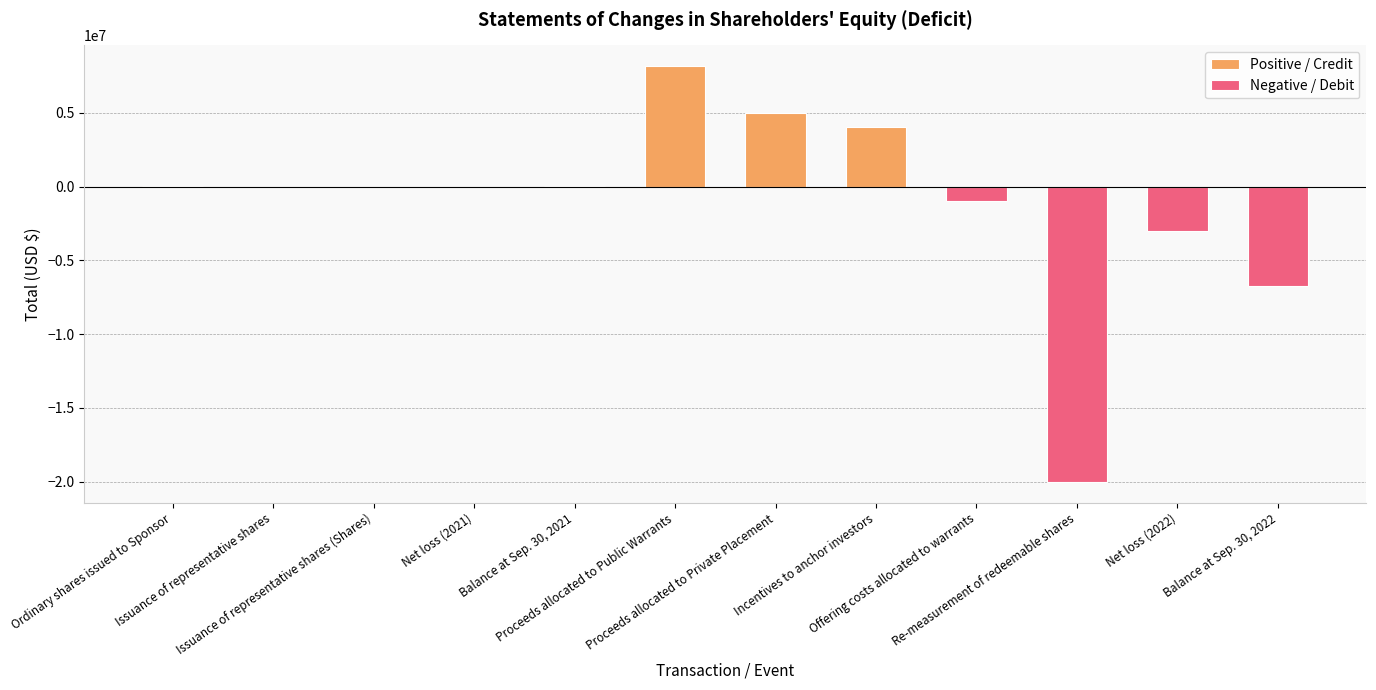

True or false: the data shows 10054 at Balance at Sep. 30, 2021.

True